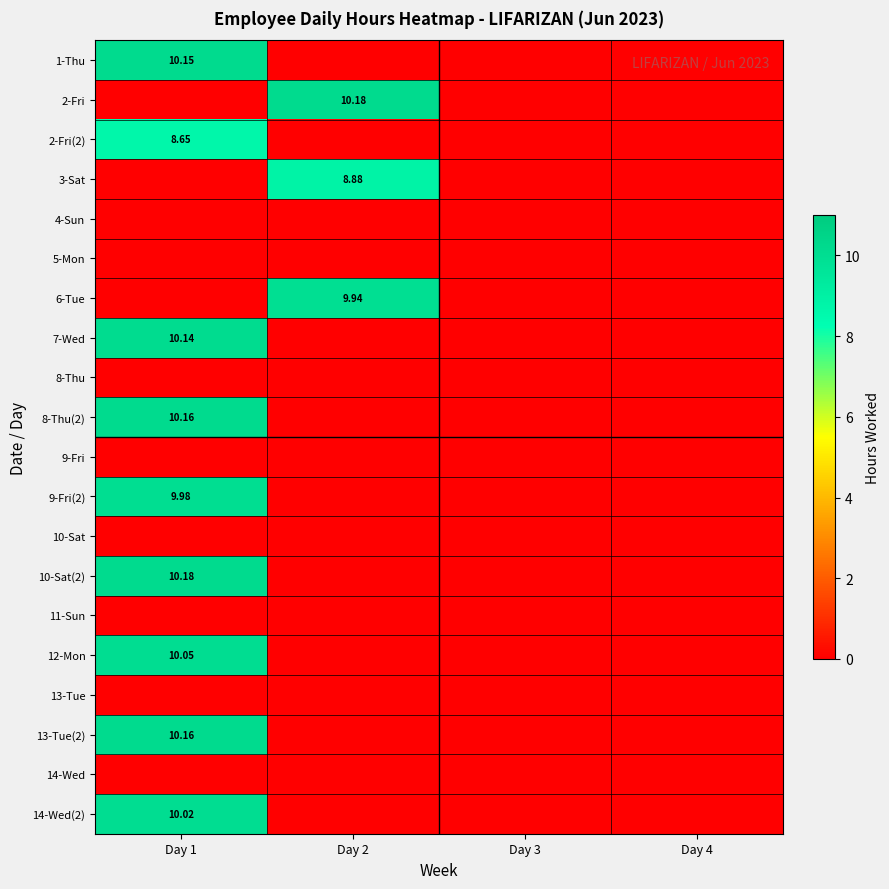

What is the maximum value shown in the chart?

10.2